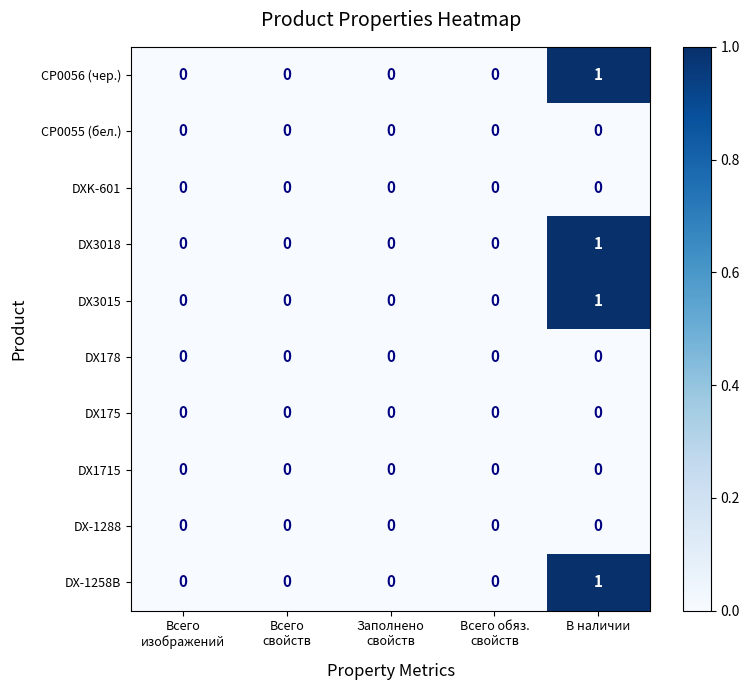

Count the DX-1258B values in the range 0 to 1.

5